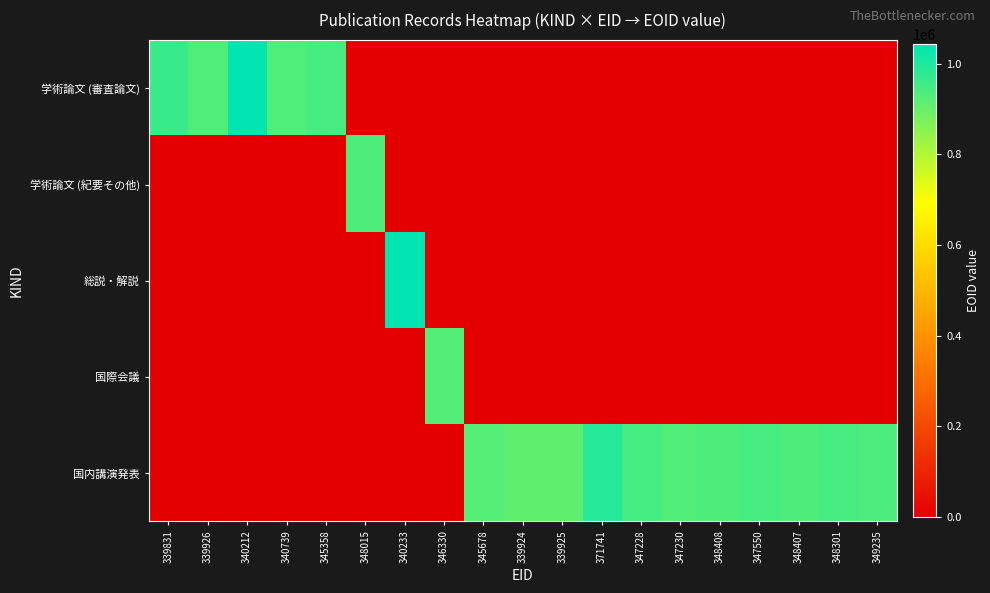

Rank the series at 348407 from highest to lowest value.

国内講演発表, 学術論文 (審査論文), 学術論文 (紀要その他), 総説・解説, 国際会議